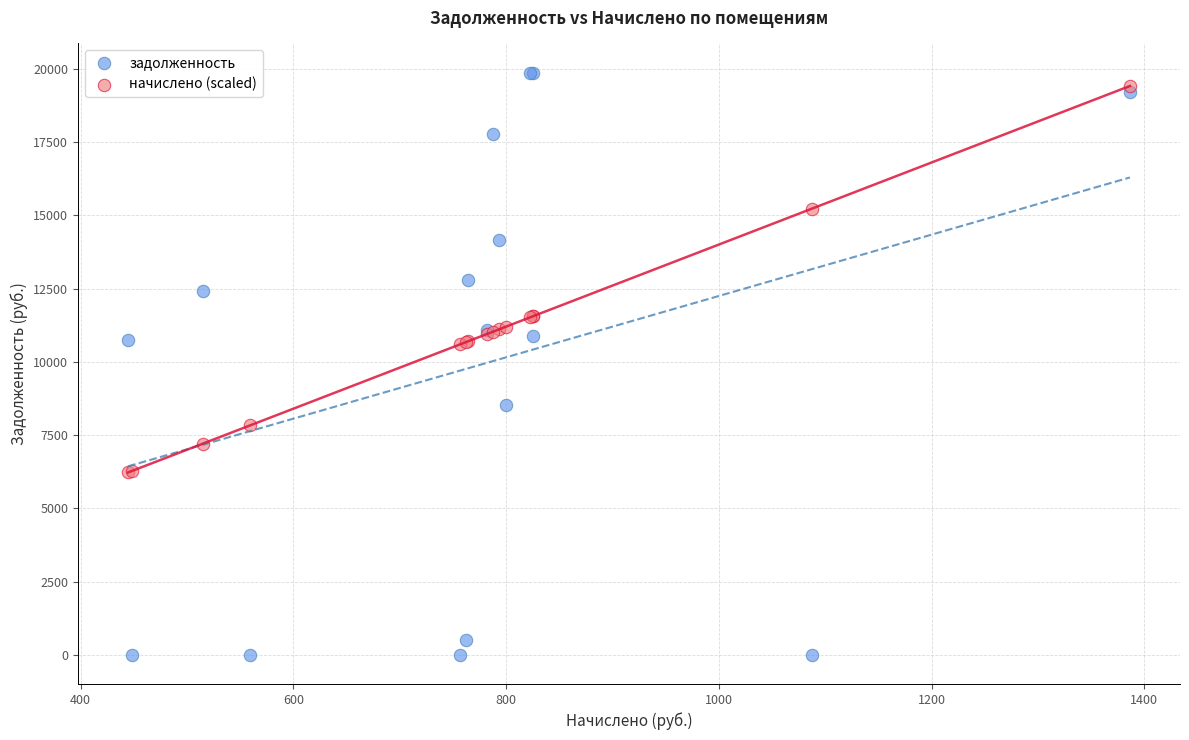

Which series has the widest spread of Y values?

задолженность